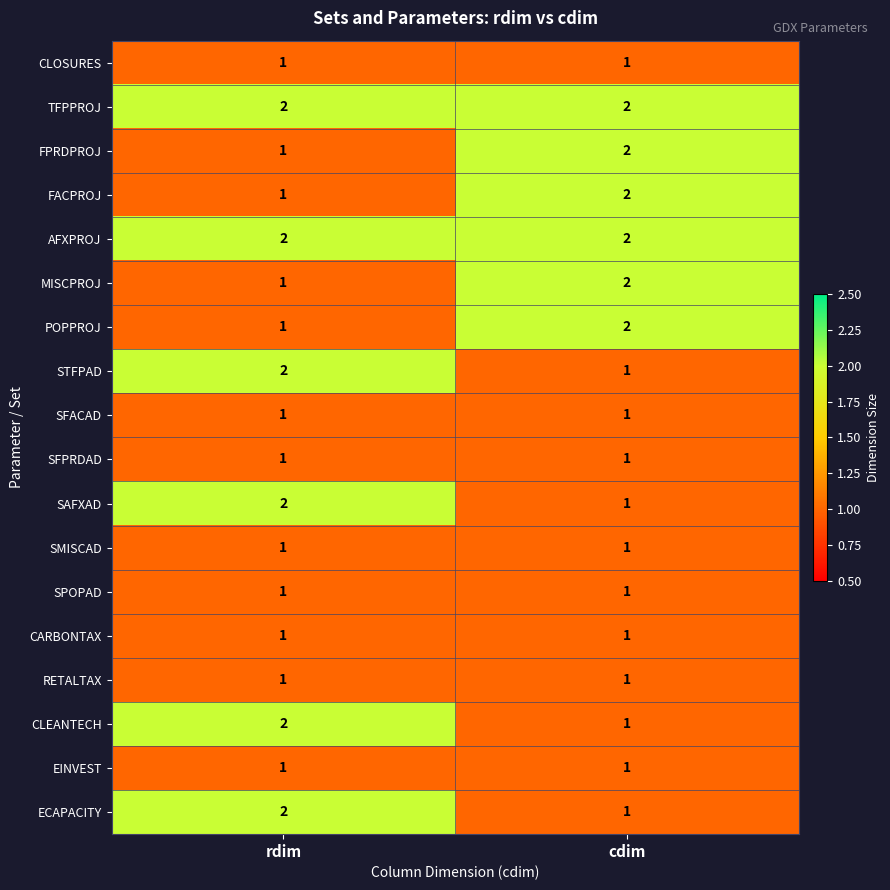

Rank the categories by MISCPROJ value from lowest to highest.

rdim, cdim